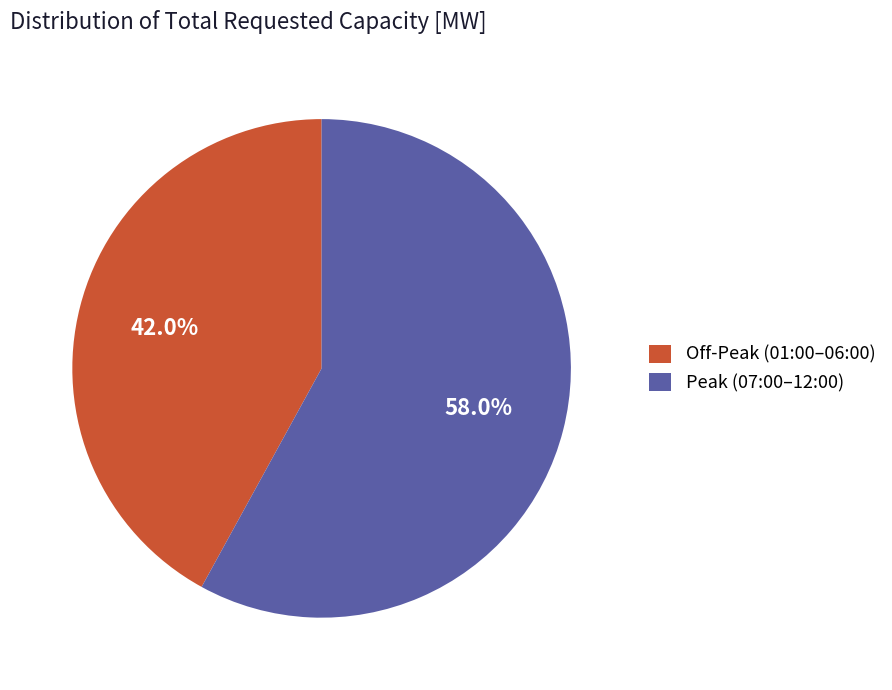

Does any single category account for the majority?

Yes